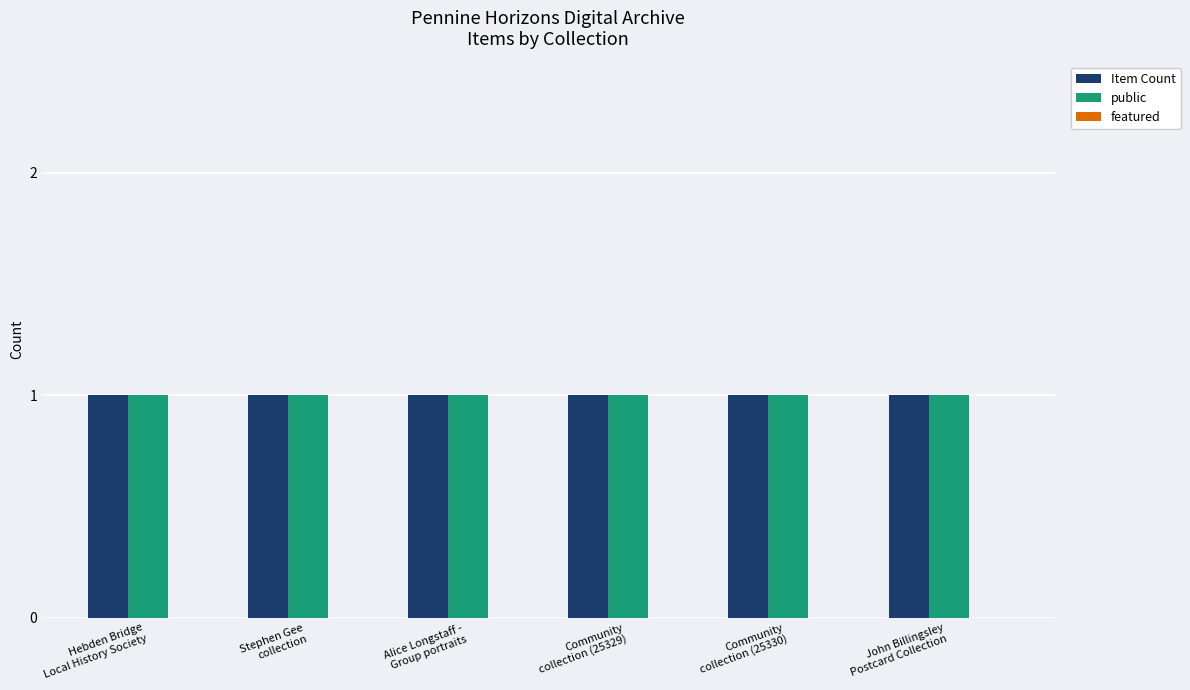

Which series has the widest spread of values?

Item Count